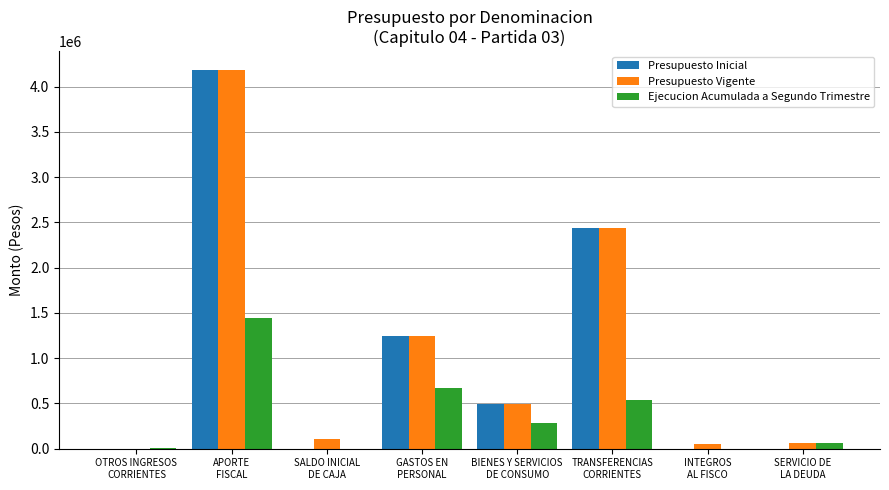

What is the spread (max minus min) of values at TRANSFERENCIAS
CORRIENTES?

1893880